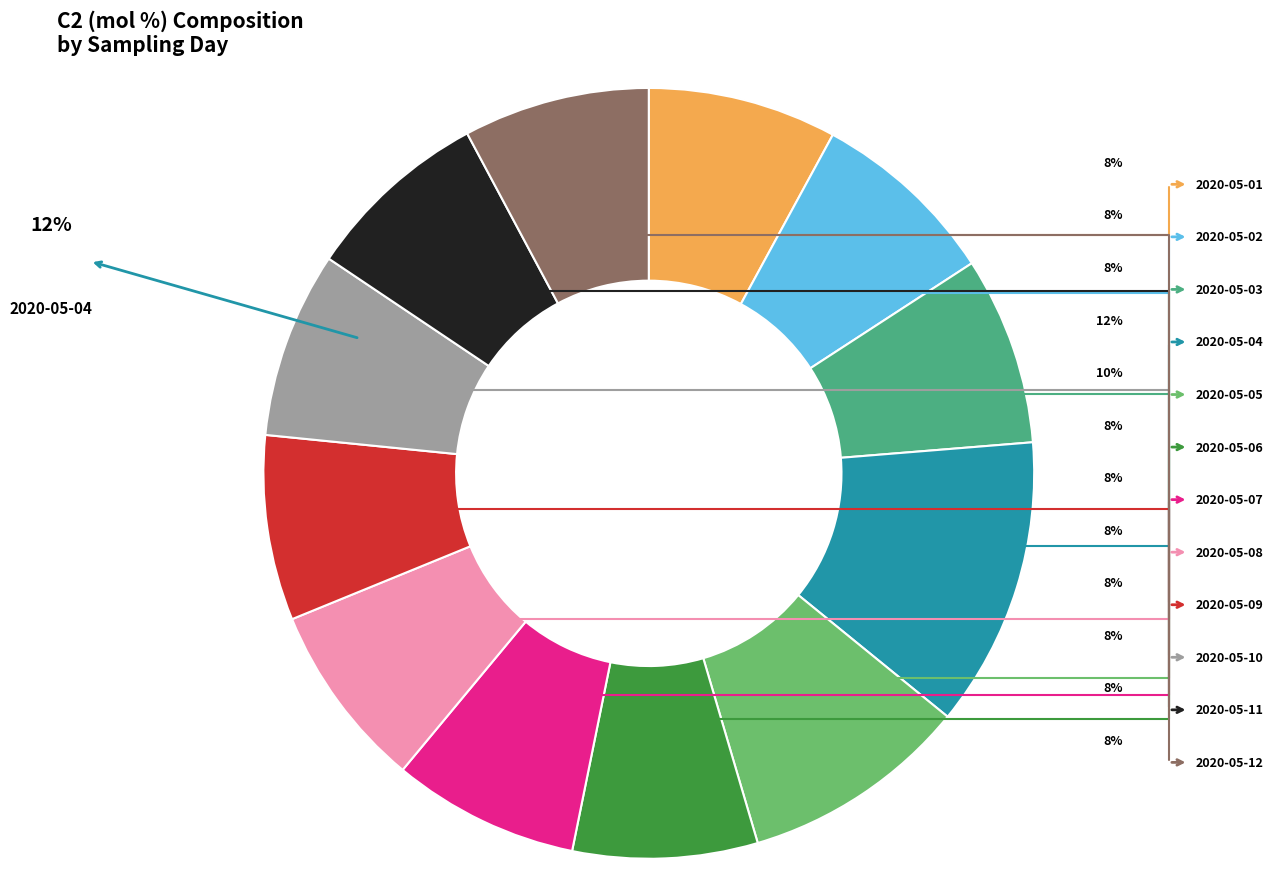

Is 2020-05-09 the majority of the pie?

No